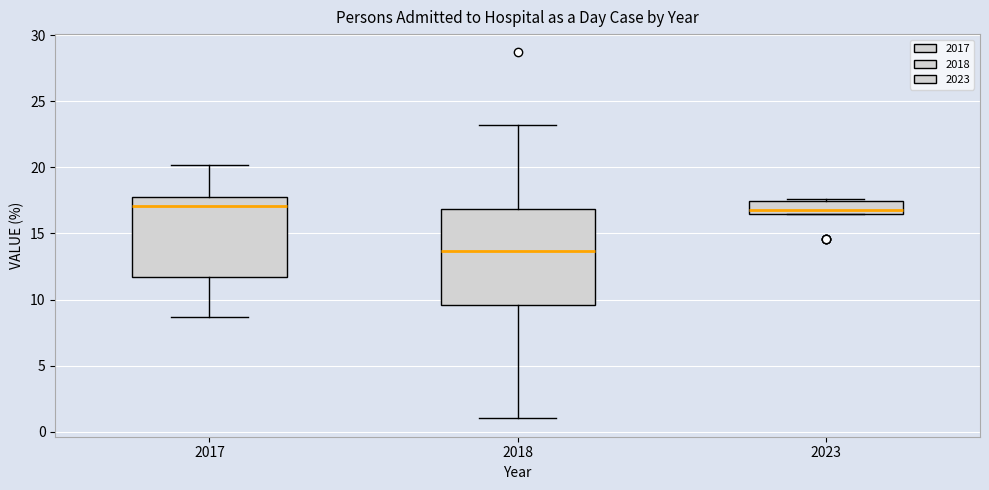

Where does the median line of the box at x = 2023 sit on the y-axis? The values are not printed on the chart, so give them approximately, as read against the axis.

17.0